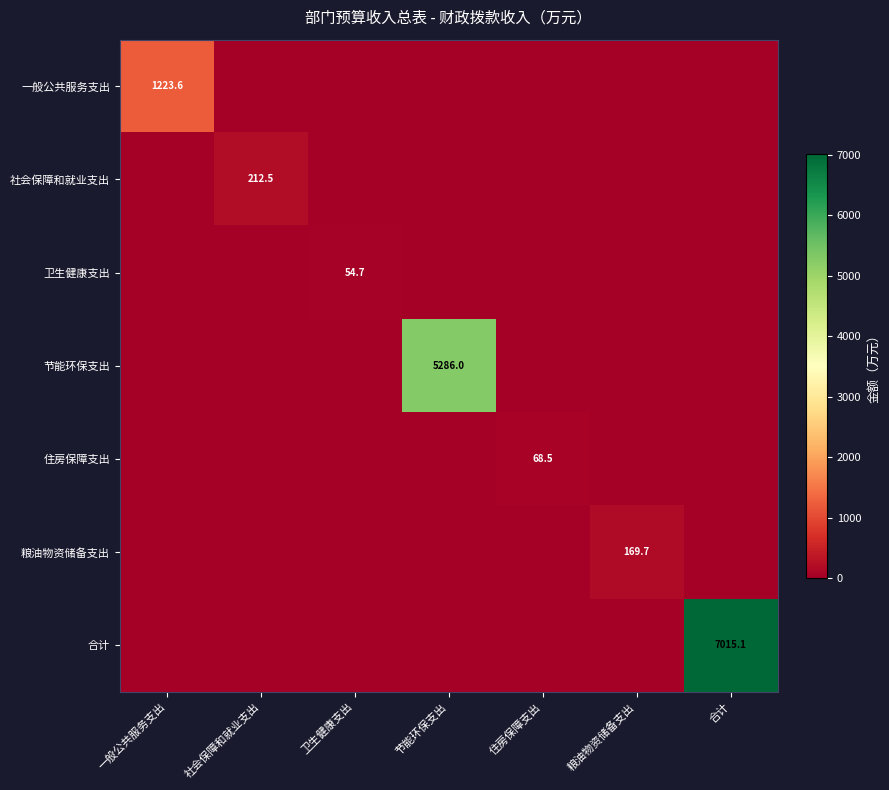

Count the number of categories in the chart.

7